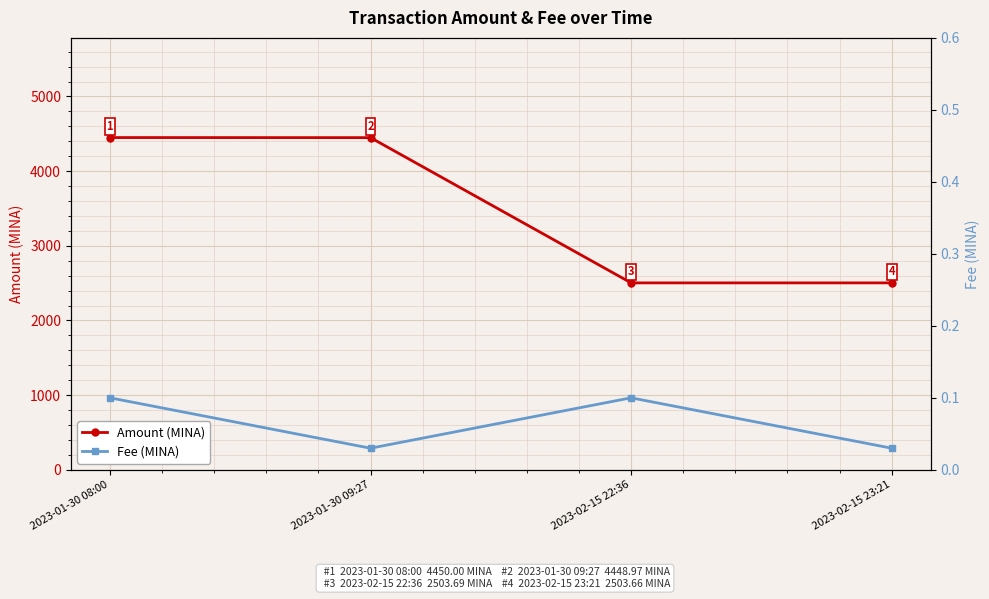

The value of Amount (MINA) at 2023-01-30 08:00 is 2123.7. True or false?

False